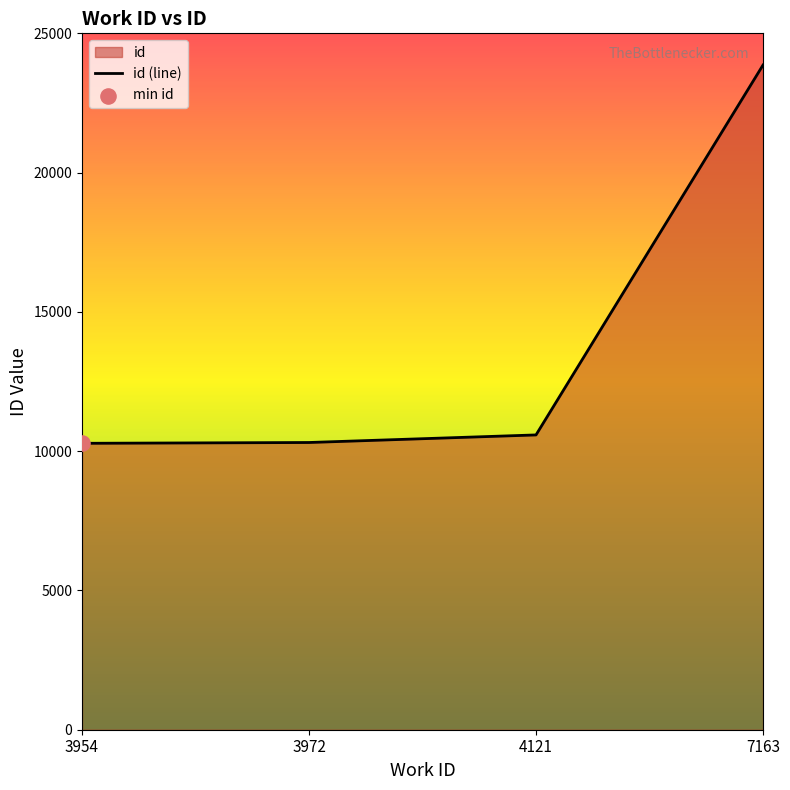

Which has a higher value, 7163 or 4121?

7163